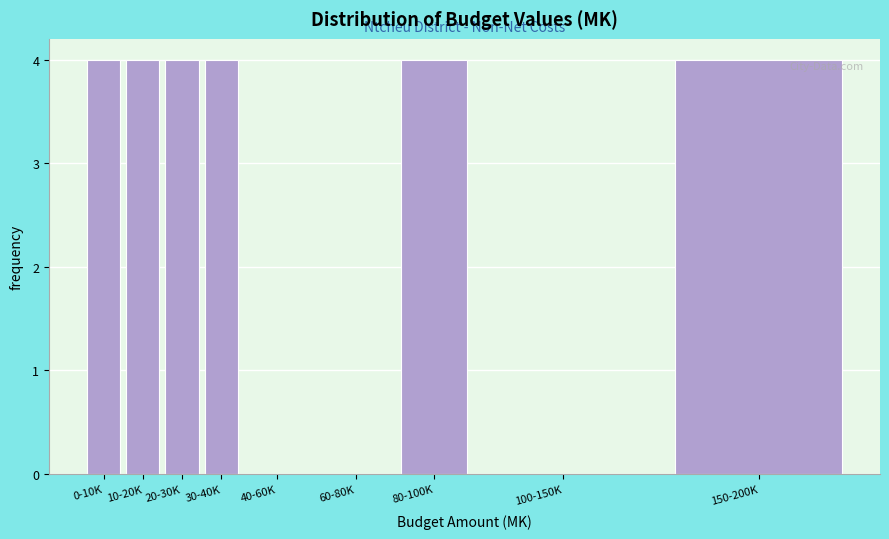

Reading left to right, list all the values displayed in this chart.

0-10K=4	10-20K=4	20-30K=4	30-40K=4	40-60K=0	60-80K=0	80-100K=4	100-150K=0	150-200K=4